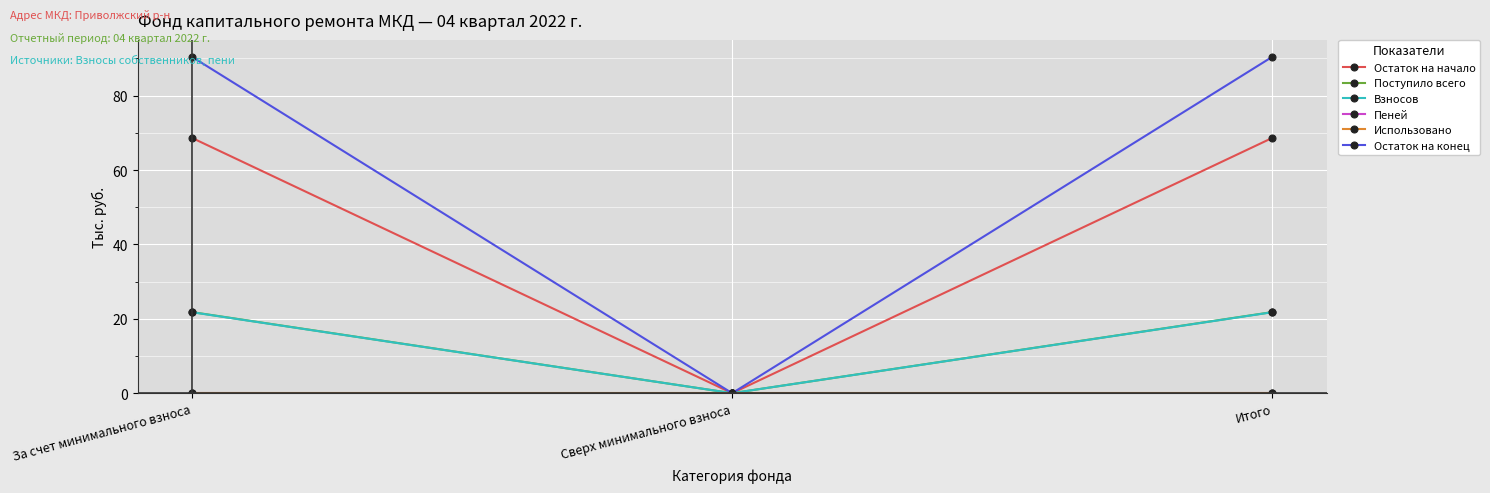

Is the value of Остаток на конец at За счет минимального взноса greater than the value of Поступило всего at Итого?

Yes